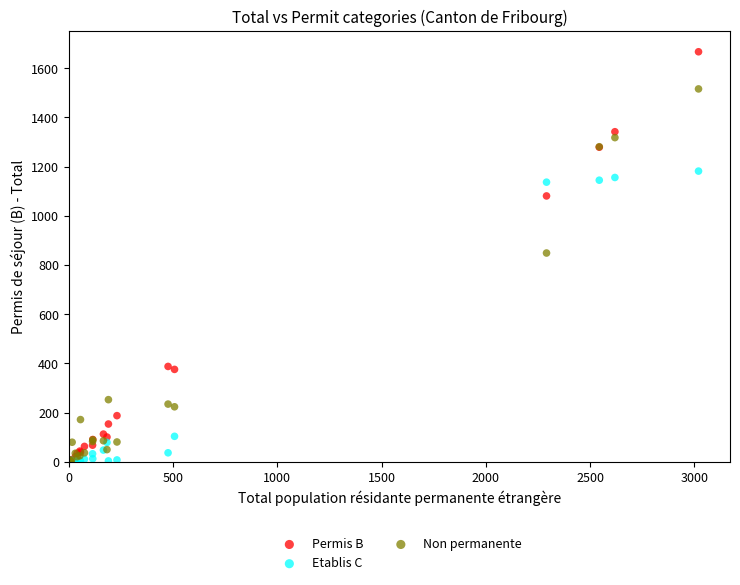

In the Non permanente series, what Y value is closest to 758?

849